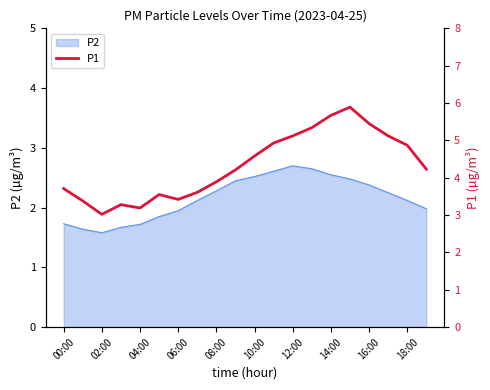

What position from the right is 19?

1